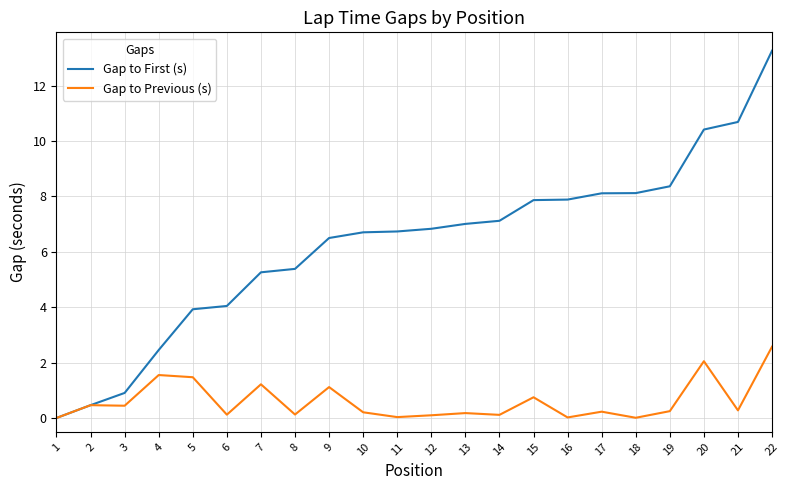

Does the chart display data point markers on the line(s)?

No